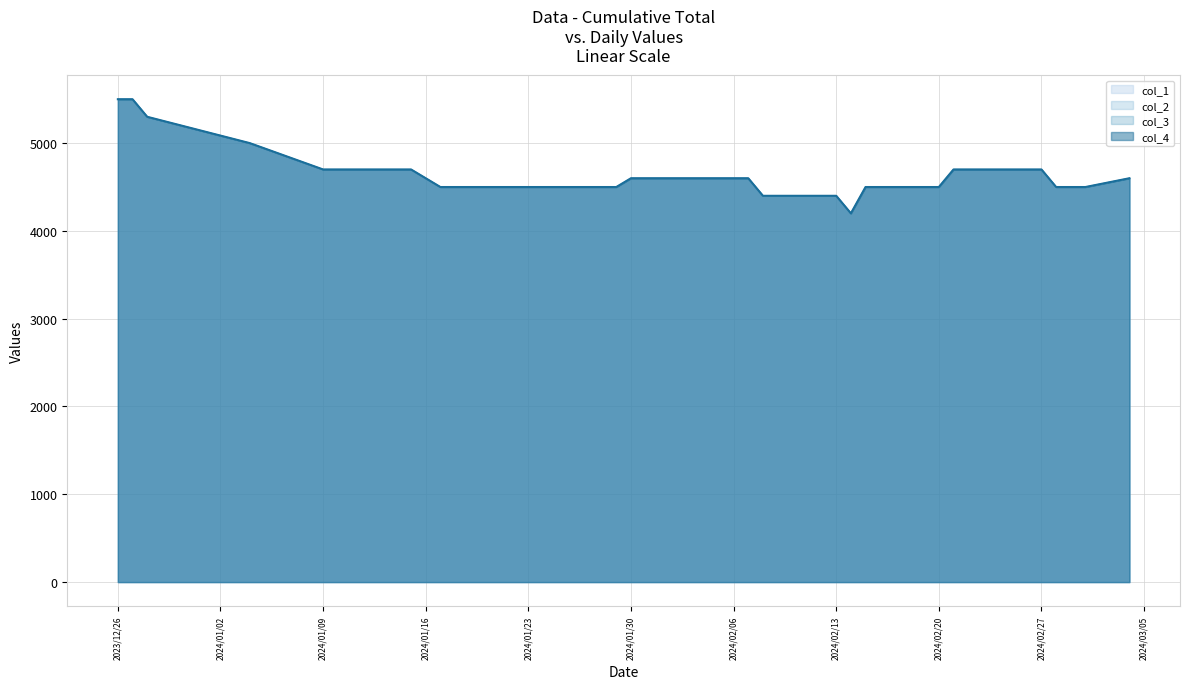

True or false: col_3 has a value of 4500 at 2024/02/15.

True